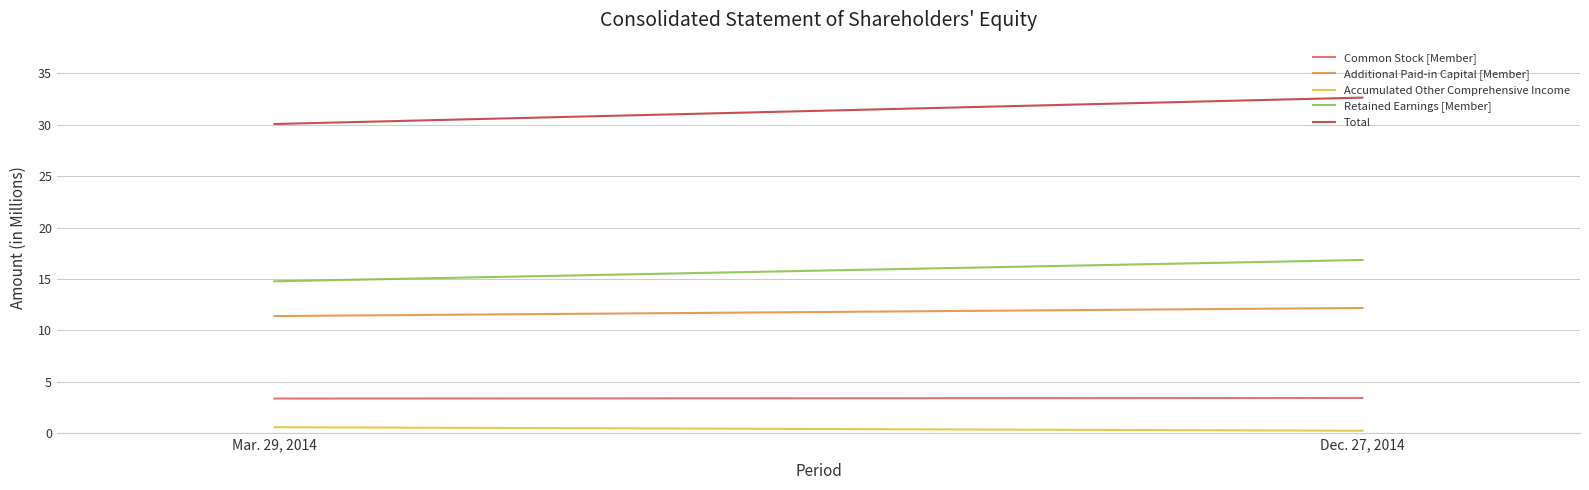

The value of Common Stock [Member] at Mar. 29, 2014 is 3.4. True or false?

True